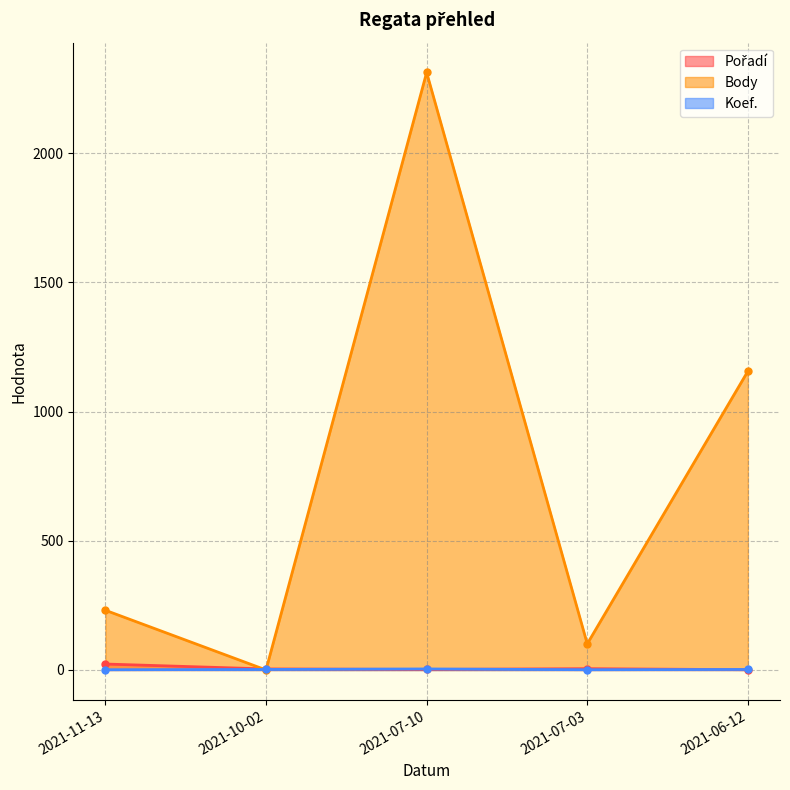

How many data points in Pořadí are less than 4?

2